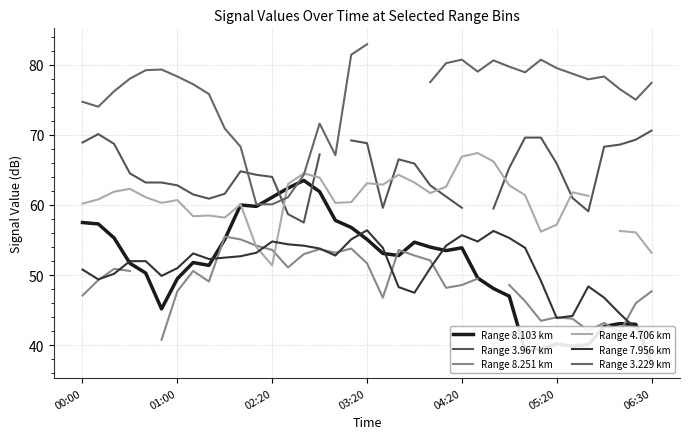

What is the label of the 1st point from the left?

00:00